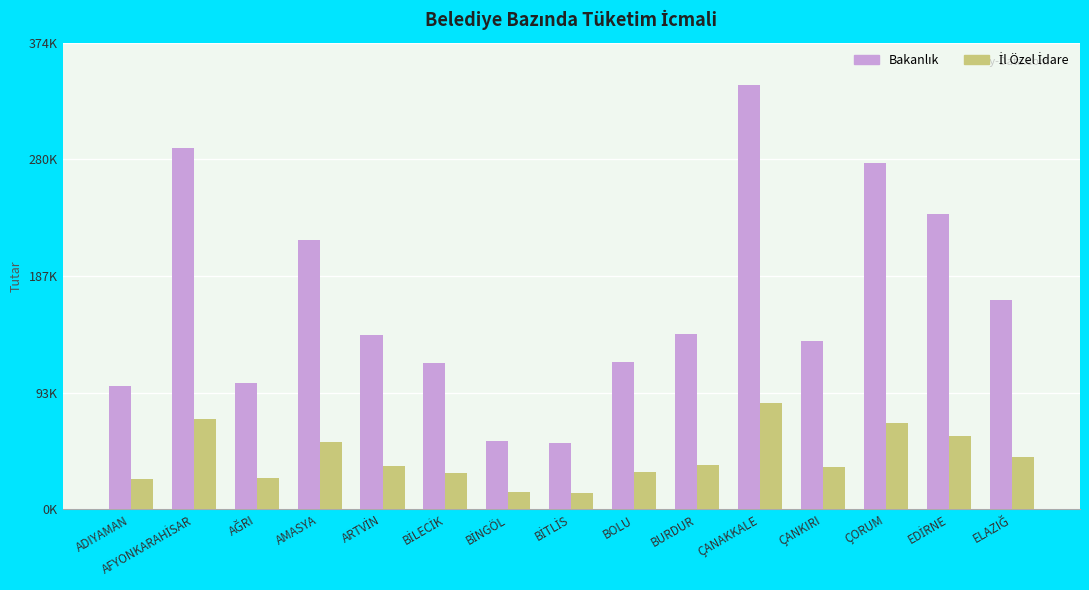

Which series has the widest spread of values?

Bakanlık